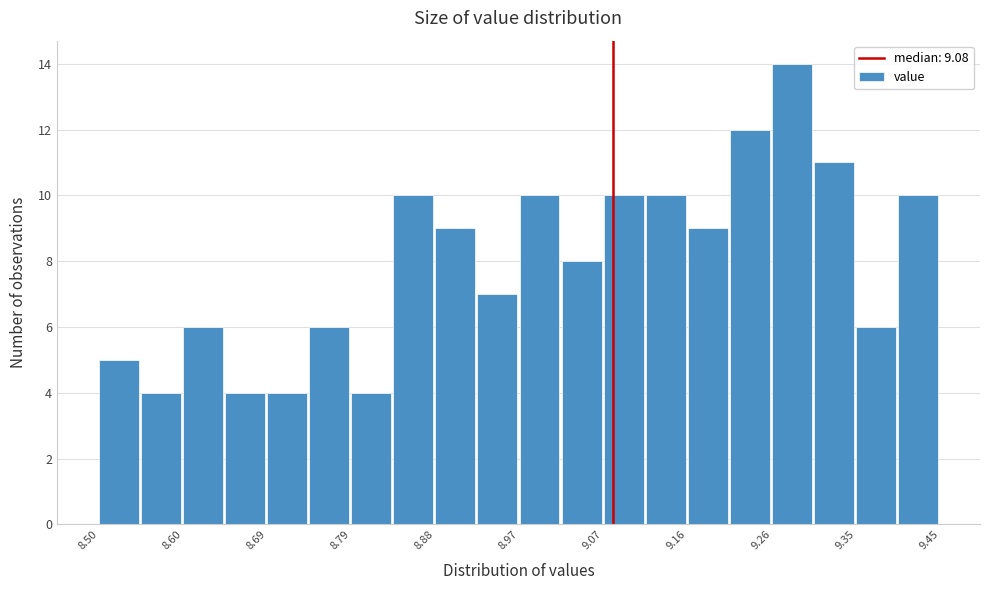

Reading left to right, list every bar in this chart as the range it spans on the x-axis followed by its height. Neither the bar edges nor the heights are printed on the chart, so give them approximately, as read against the axes.

8.50 to 8.55: 5
8.55 to 8.60: 4
8.60 to 8.64: 6
8.64 to 8.69: 4
8.69 to 8.74: 4
8.74 to 8.79: 6
8.79 to 8.83: 4
8.83 to 8.88: 10
8.88 to 8.93: 9
8.93 to 8.98: 7
8.98 to 9.02: 10
9.02 to 9.07: 8
9.07 to 9.12: 10
9.12 to 9.17: 10
9.17 to 9.21: 9
9.21 to 9.26: 12
9.26 to 9.31: 14
9.31 to 9.36: 11
9.36 to 9.40: 6
9.40 to 9.45: 10